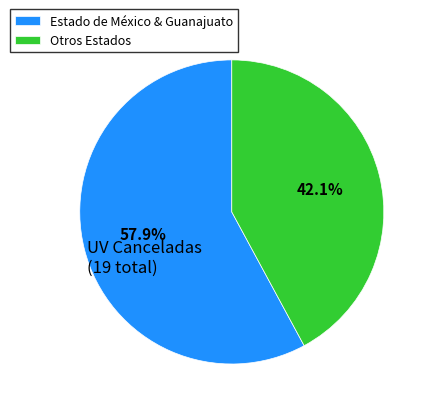

To the nearest percent, what is the difference between the largest and smallest slice percentages?

16%